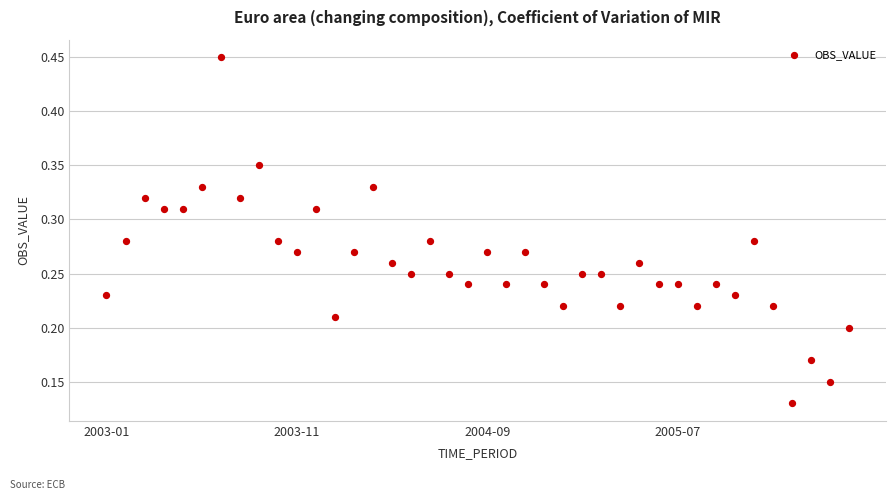

How many data points are displayed?

40